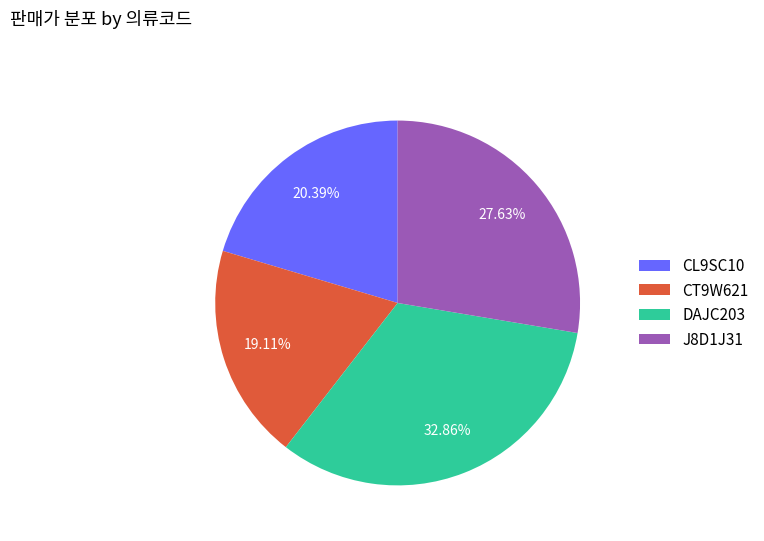

To the nearest percent, what portion does CT9W621 represent?

19%